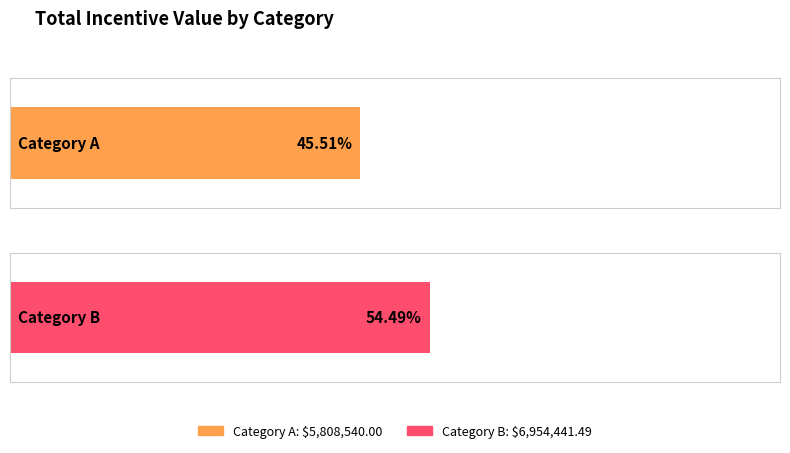

What is the difference between the values at A and B?

1145901.5